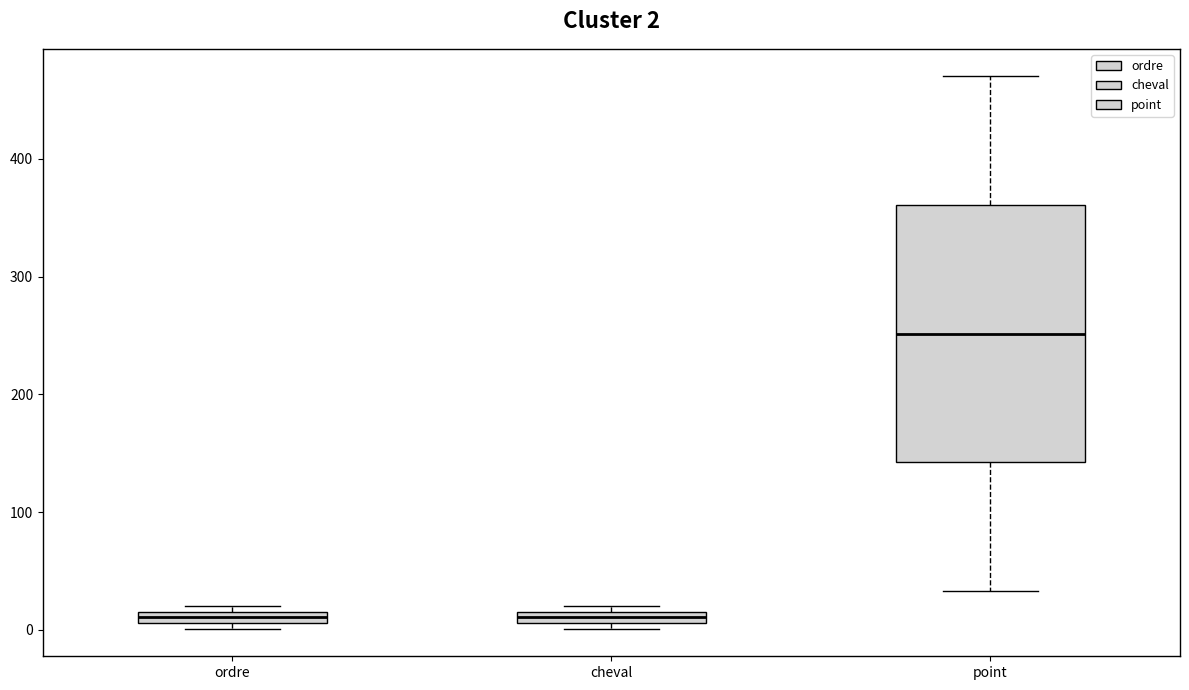

Comparing the boxes themselves (not the whiskers), which one is the tallest?

point